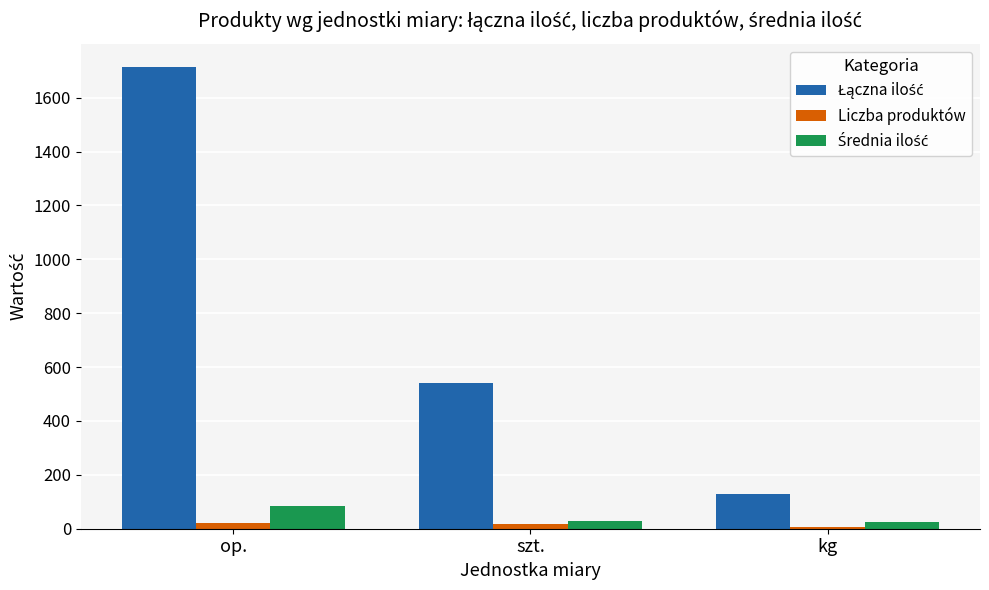

What is the sum of all Liczba produktów values?

43.0